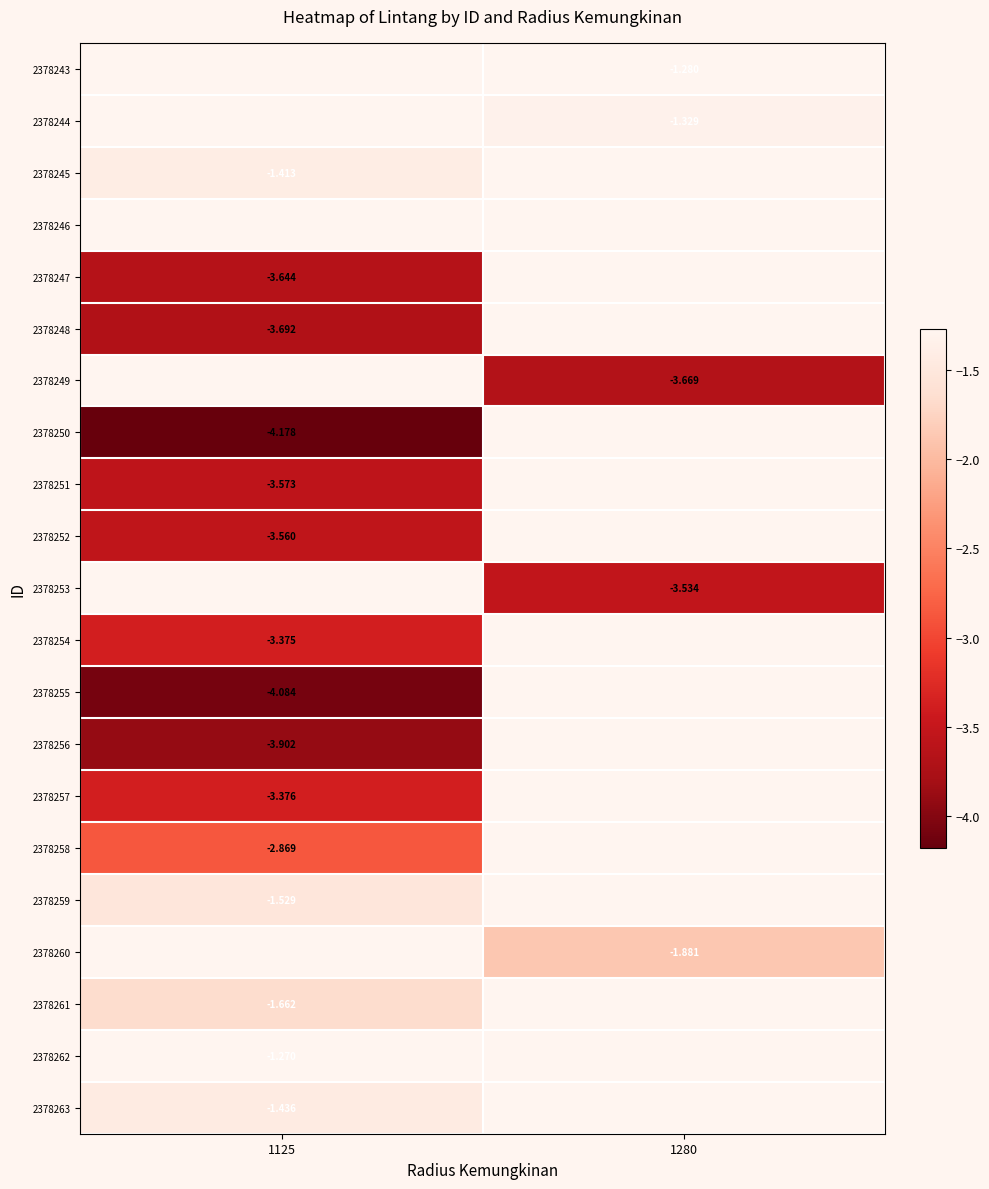

Rank the series at 1125 from highest to lowest value.

2378243, 2378244, 2378245, 2378246, 2378249, 2378253, 2378260, 2378262, 2378263, 2378259, 2378261, 2378258, 2378254, 2378257, 2378252, 2378251, 2378247, 2378248, 2378256, 2378255, 2378250